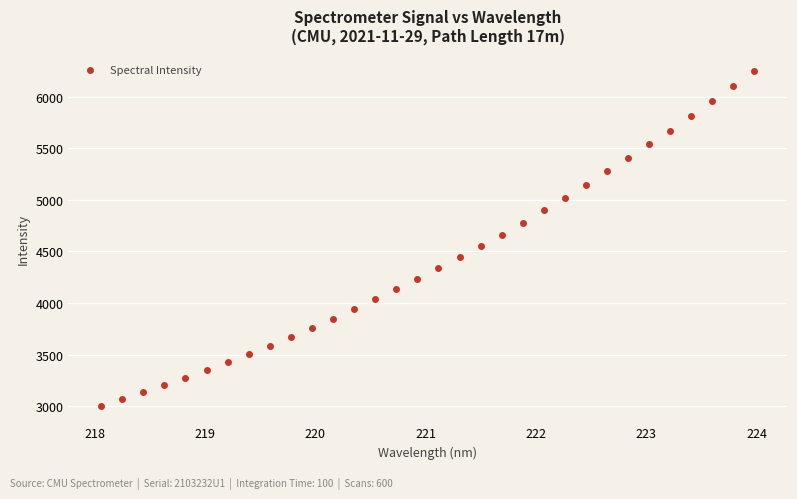

What is the range of X values (max minus min)?

5.9